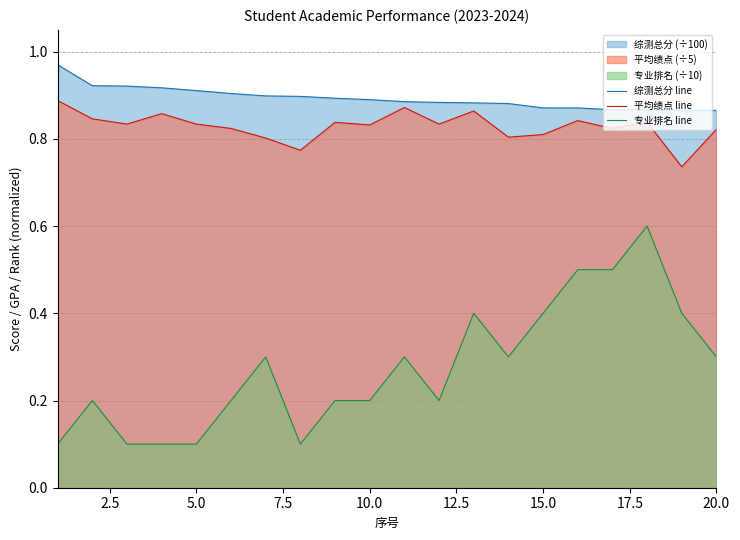

List the series in order of their peak value, lowest first.

专业排名 line, 平均绩点 line, 综测总分 line